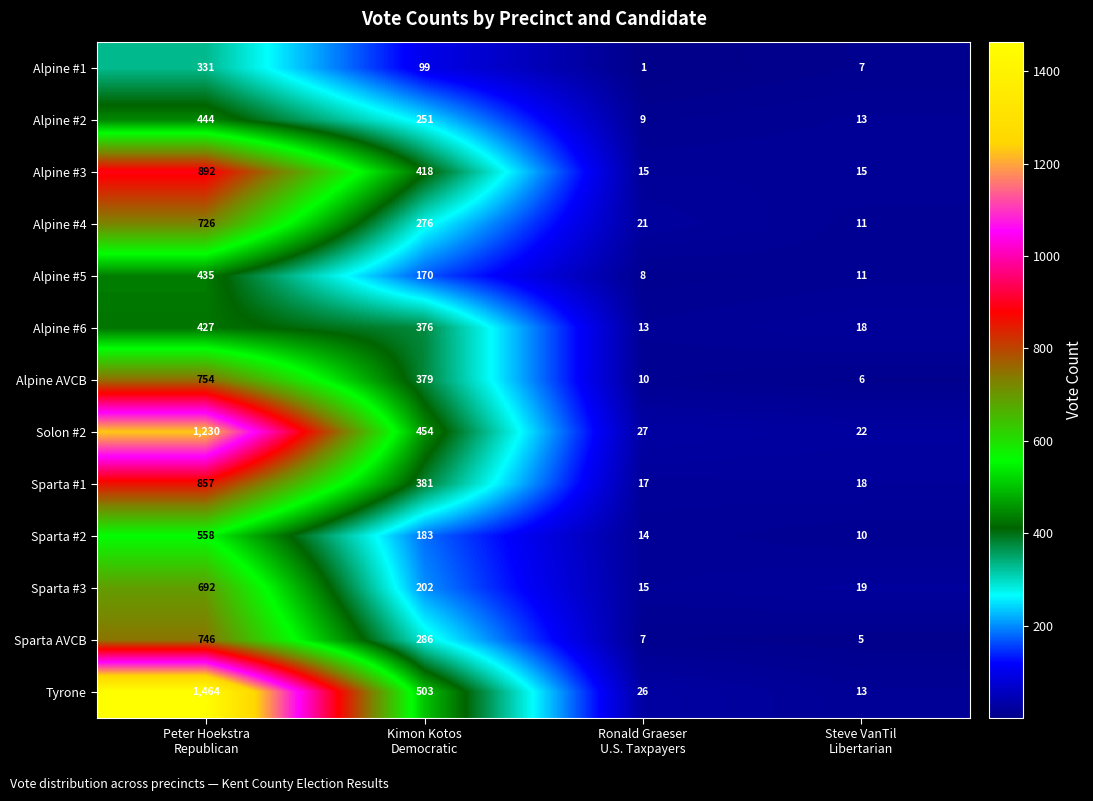

What is the difference between the maximum and second lowest values in the Alpine #5 series?

424